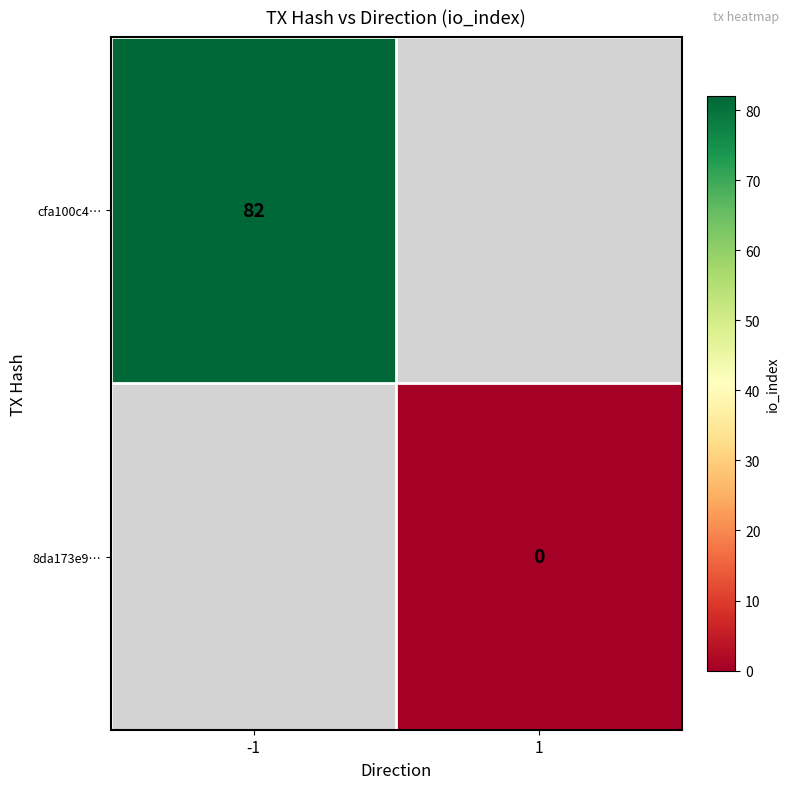

At how many categories does at least one series exceed 4?

1